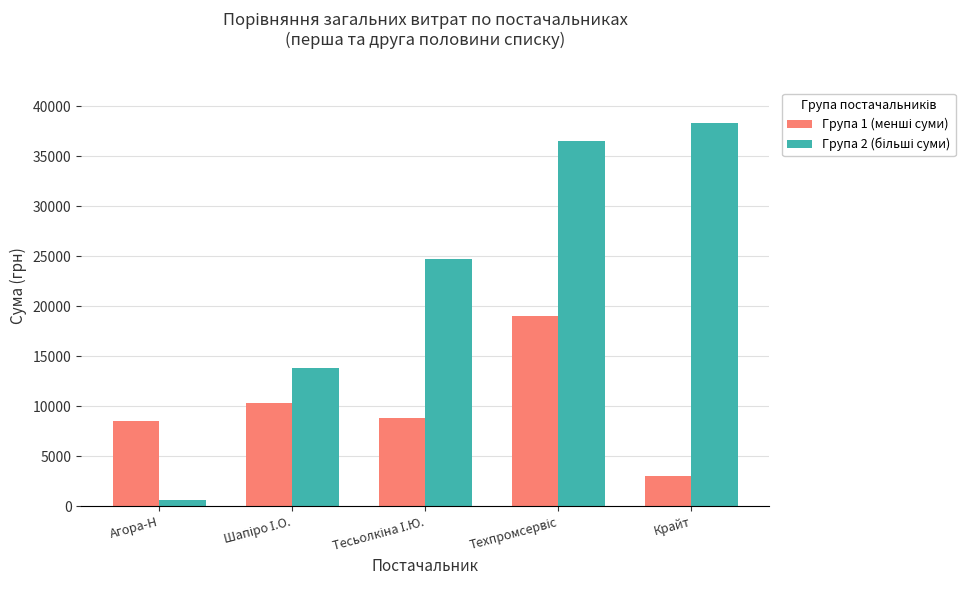

What is the maximum value shown in the chart?

38323.2